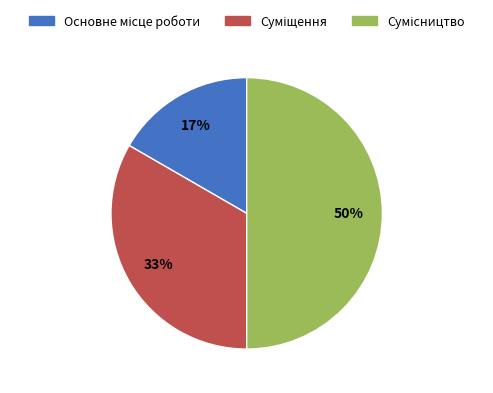

To the nearest percent, what is the difference between the largest and smallest slice percentages?

33%